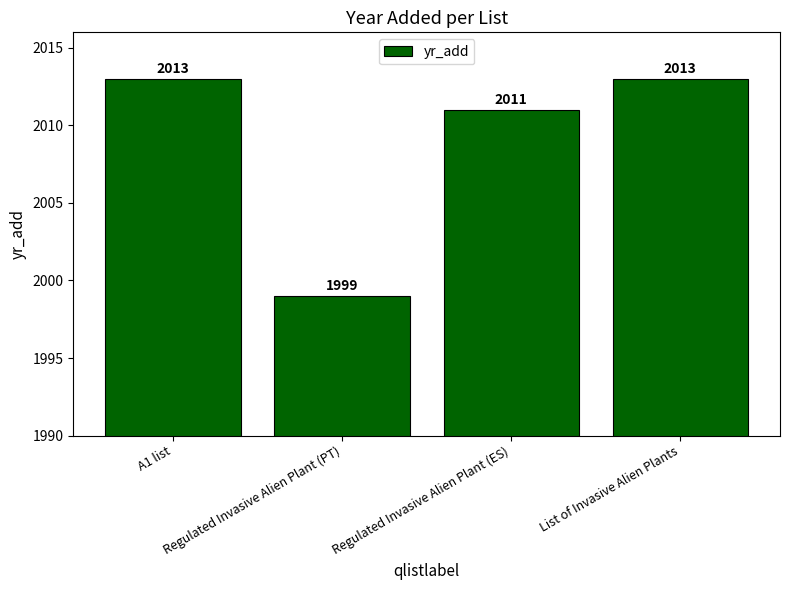

What is the ratio of the value at List of Invasive Alien Plants to the value at A1 list?

1.0